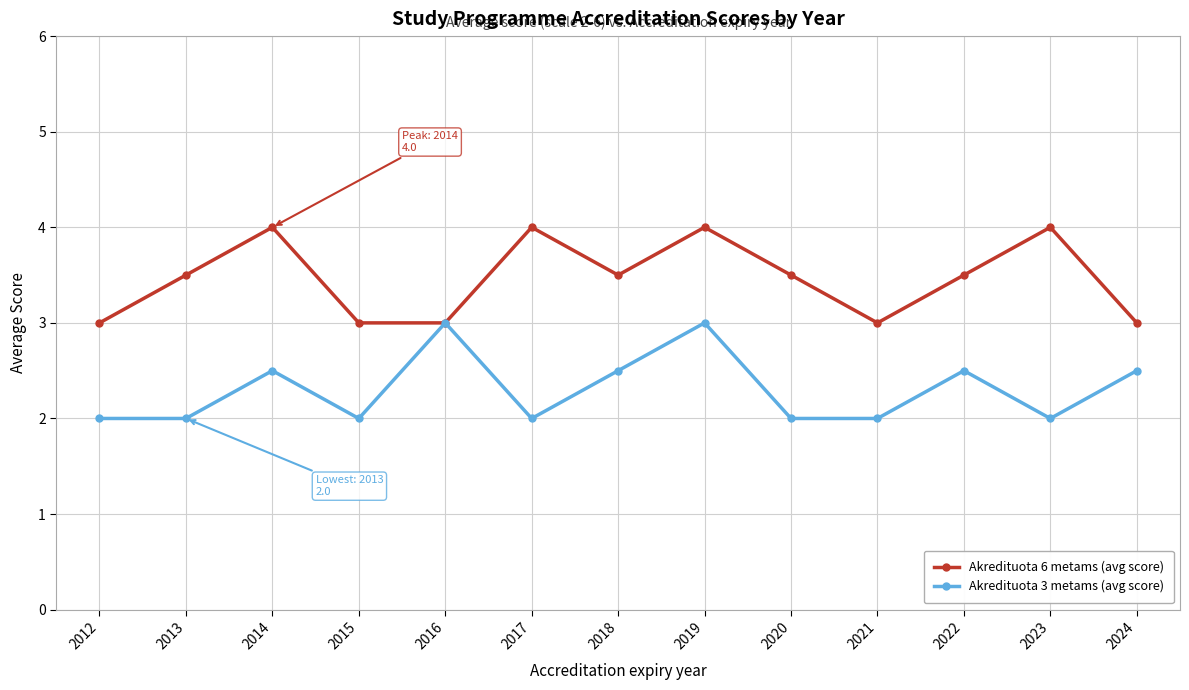

The Akredituota 6 metams (avg score) series shows 1.2 at 2024. True or false?

False